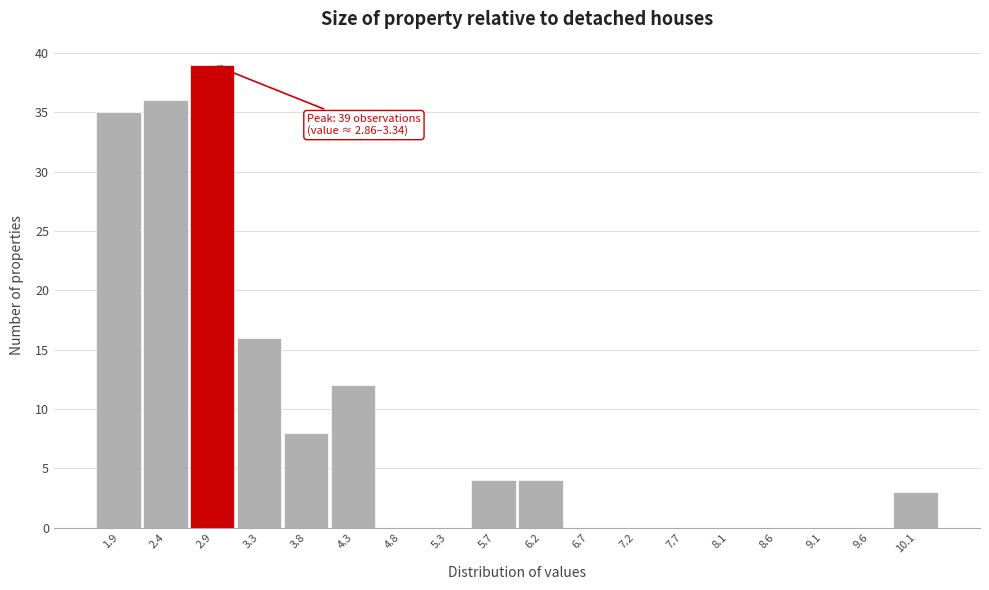

Reading right to left, what are all the values shown in this chart?

10.1=3	9.6=0	9.1=0	8.6=0	8.1=0	7.7=0	7.2=0	6.7=0	6.2=4	5.7=4	5.3=0	4.8=0	4.3=12	3.8=8	3.3=16	2.9=39	2.4=36	1.9=35